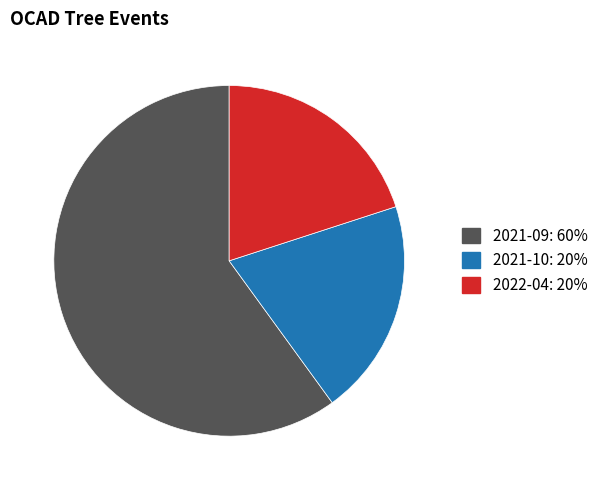

Which category has the biggest portion of the pie?

2021-09